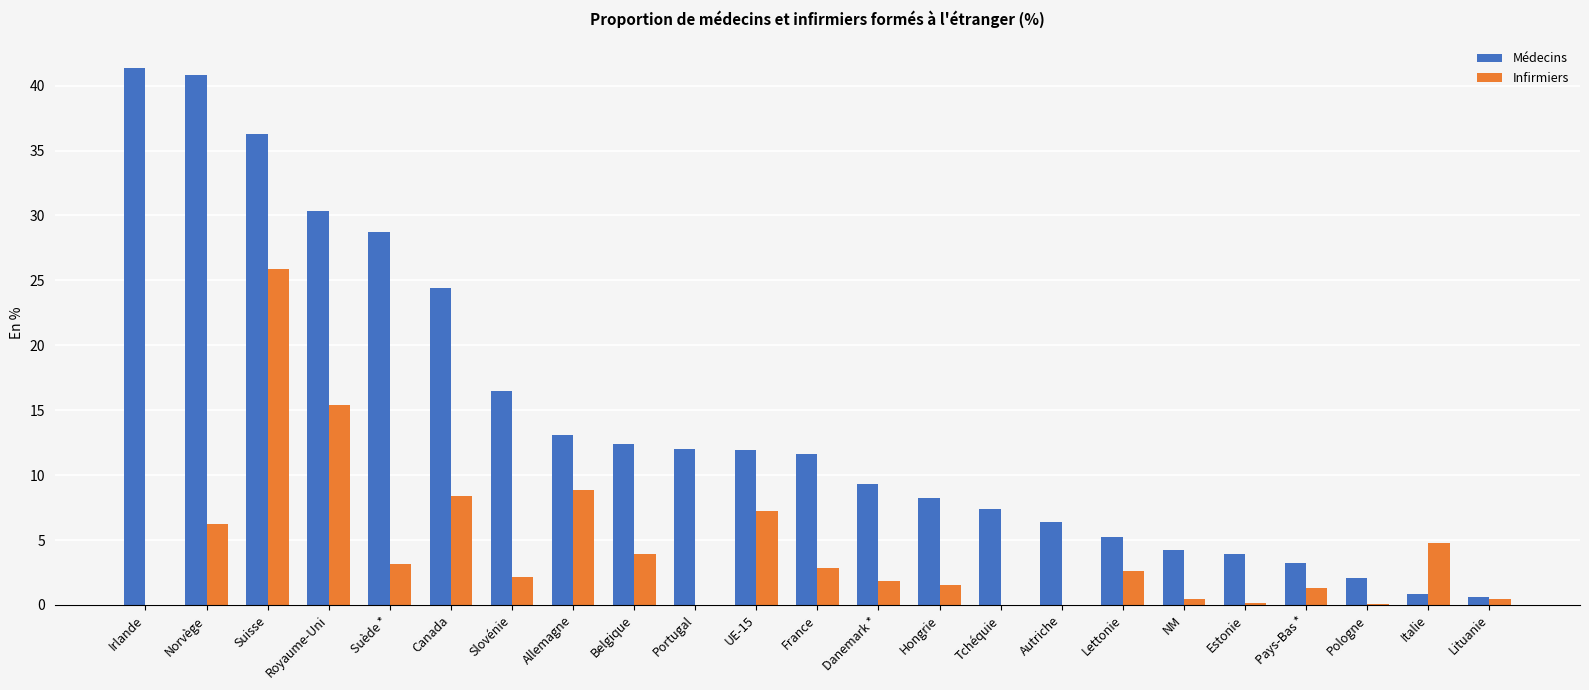

Does the chart contain stacked bars?

No